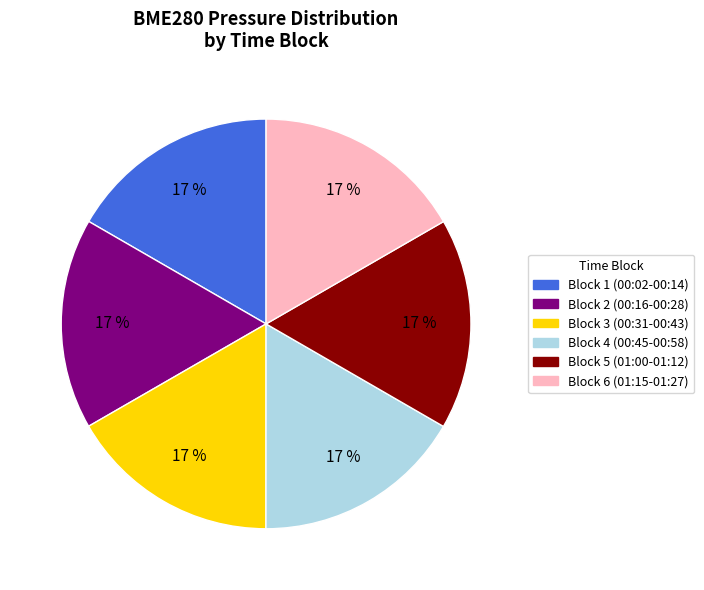

Is there any slice that represents more than half of the pie?

No